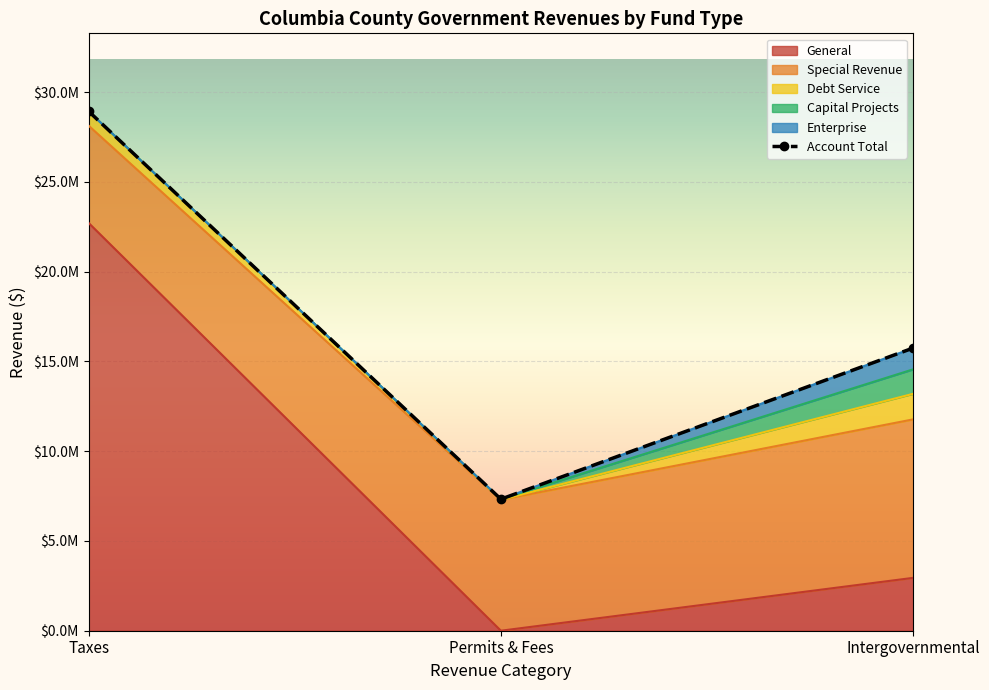

How many lines are shown in the chart?

6